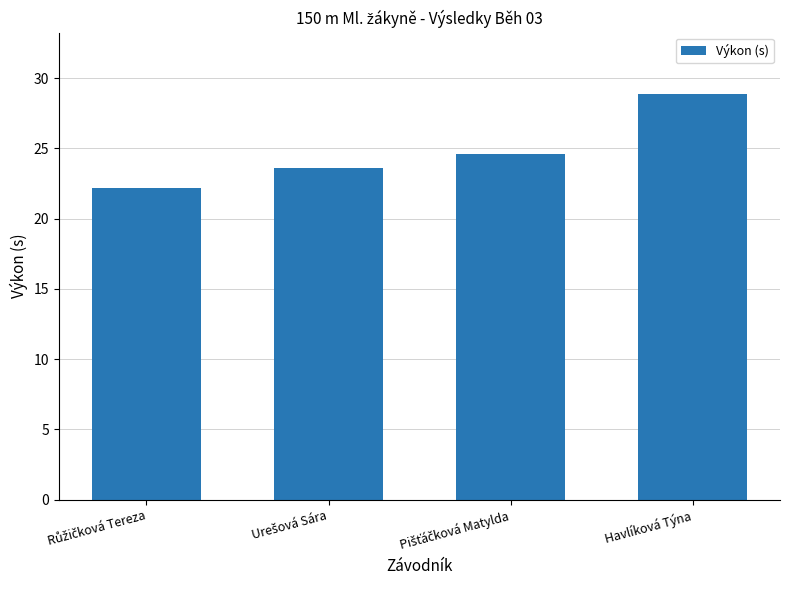

What is the maximum value shown in the chart?

28.9